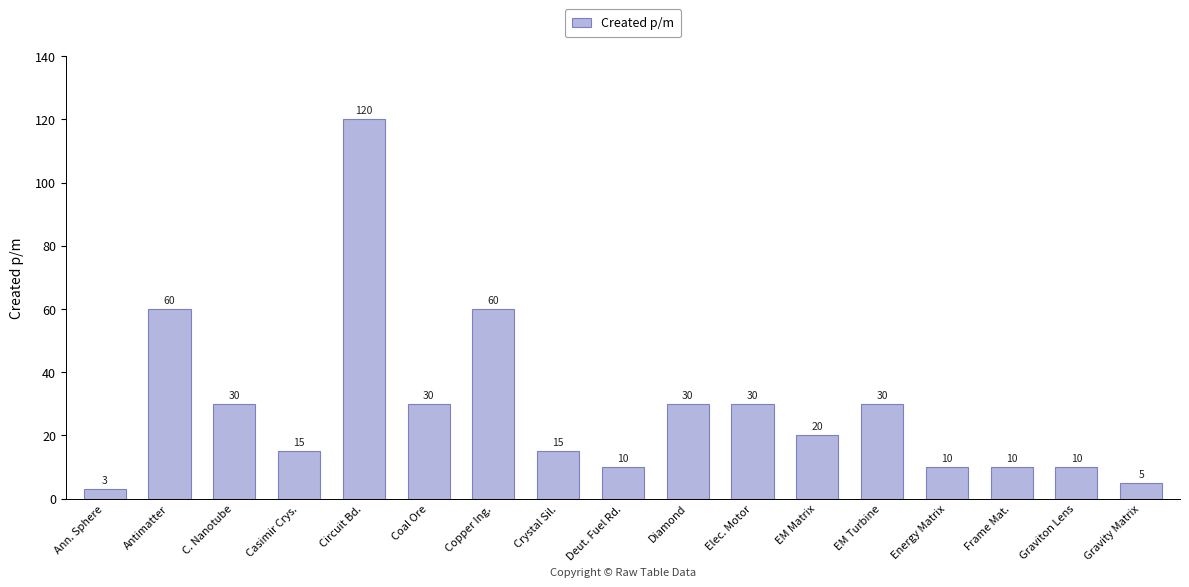

What is the greatest value displayed?

120